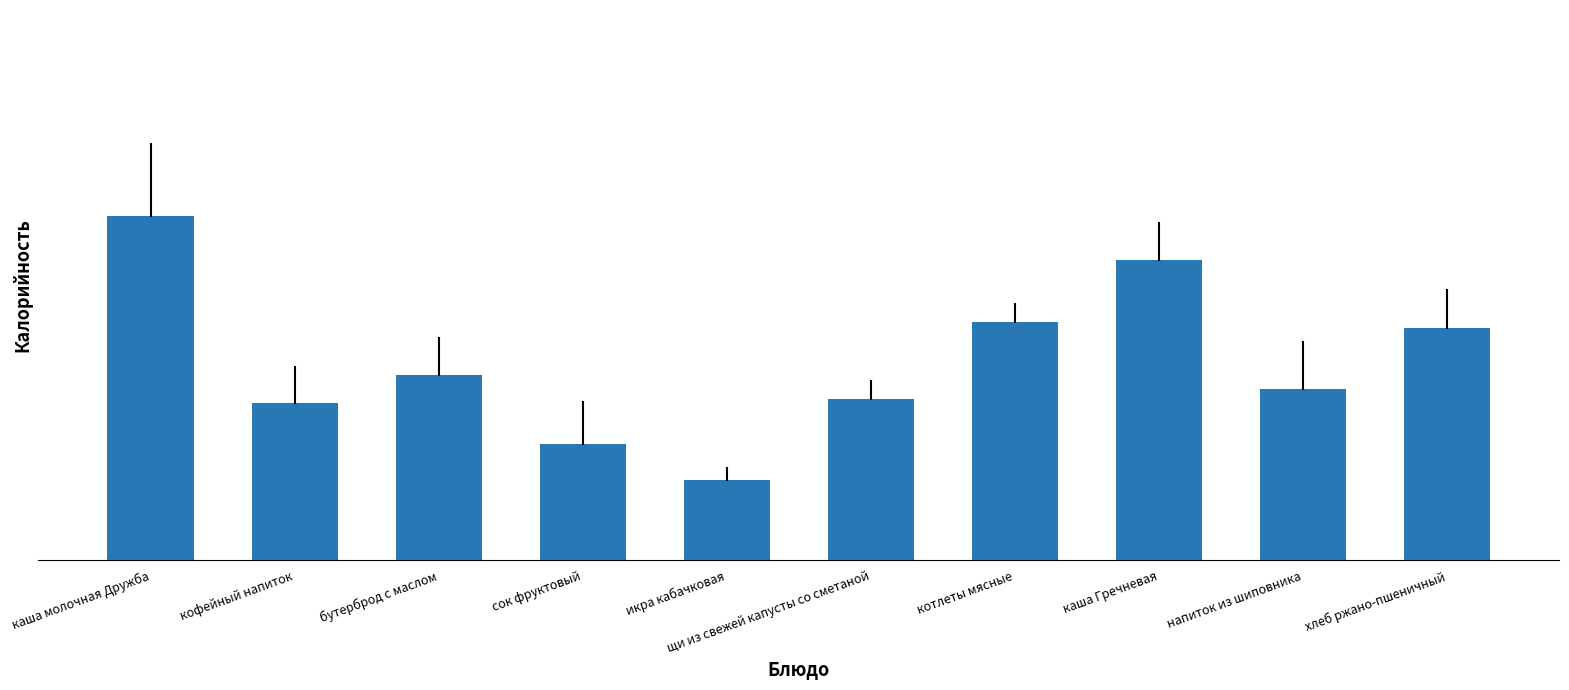

Are the bars horizontal?

No